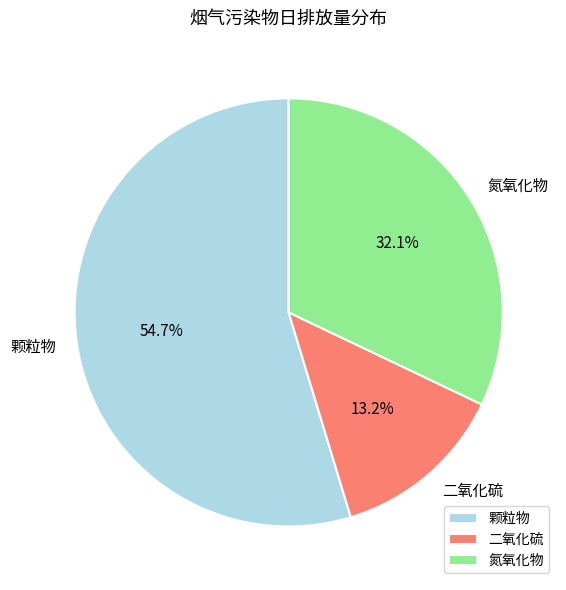

What is the smallest slice in the pie chart?

二氧化硫